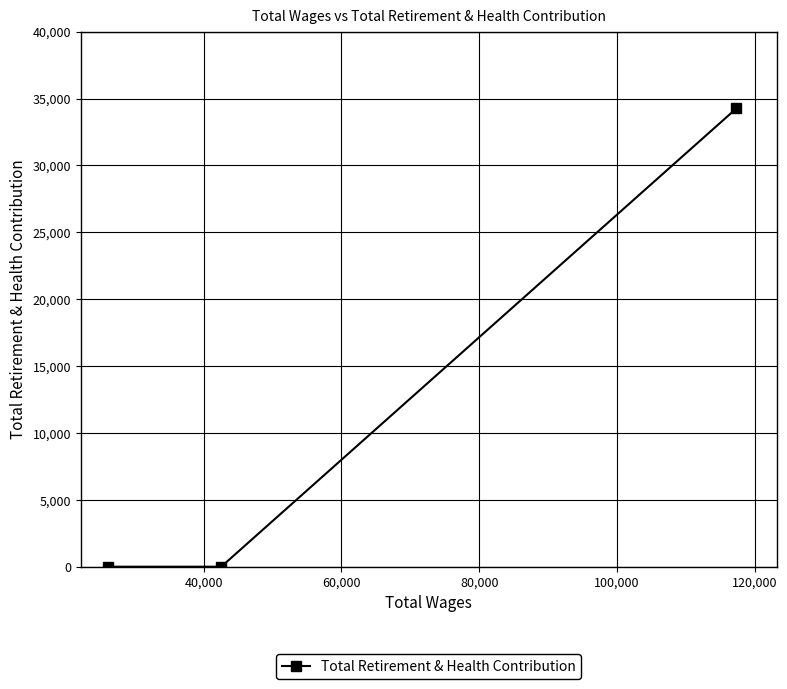

What is the maximum value shown in the chart?

34266